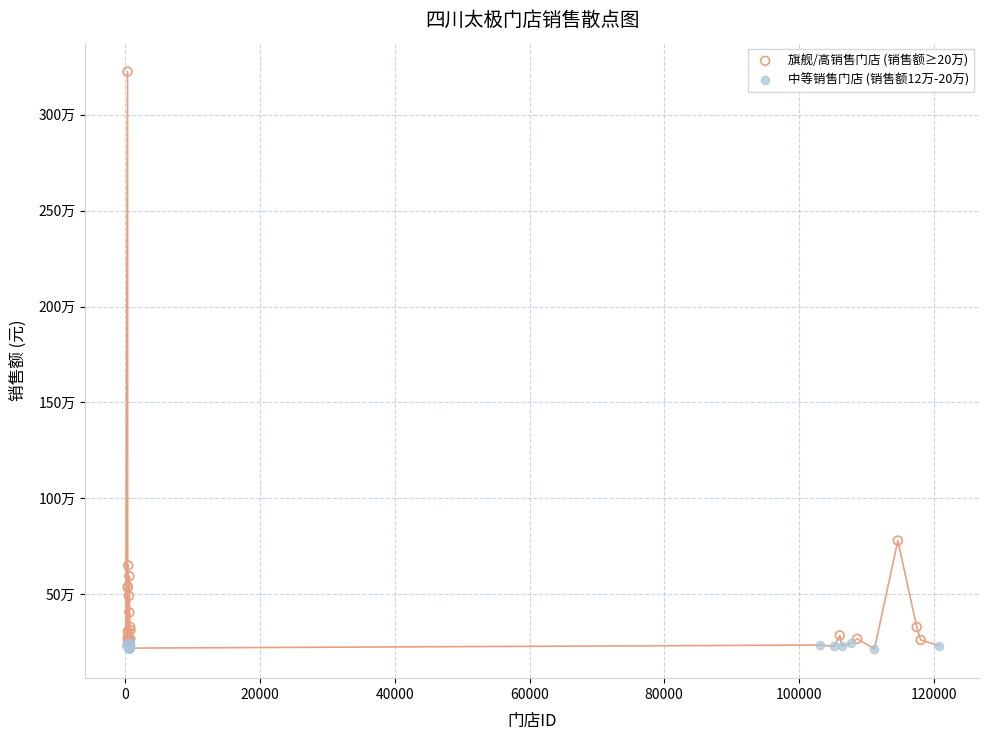

What are all the series names shown in the legend?

旗舰/高销售门店 (销售额≥20万), 中等销售门店 (销售额12万-20万)